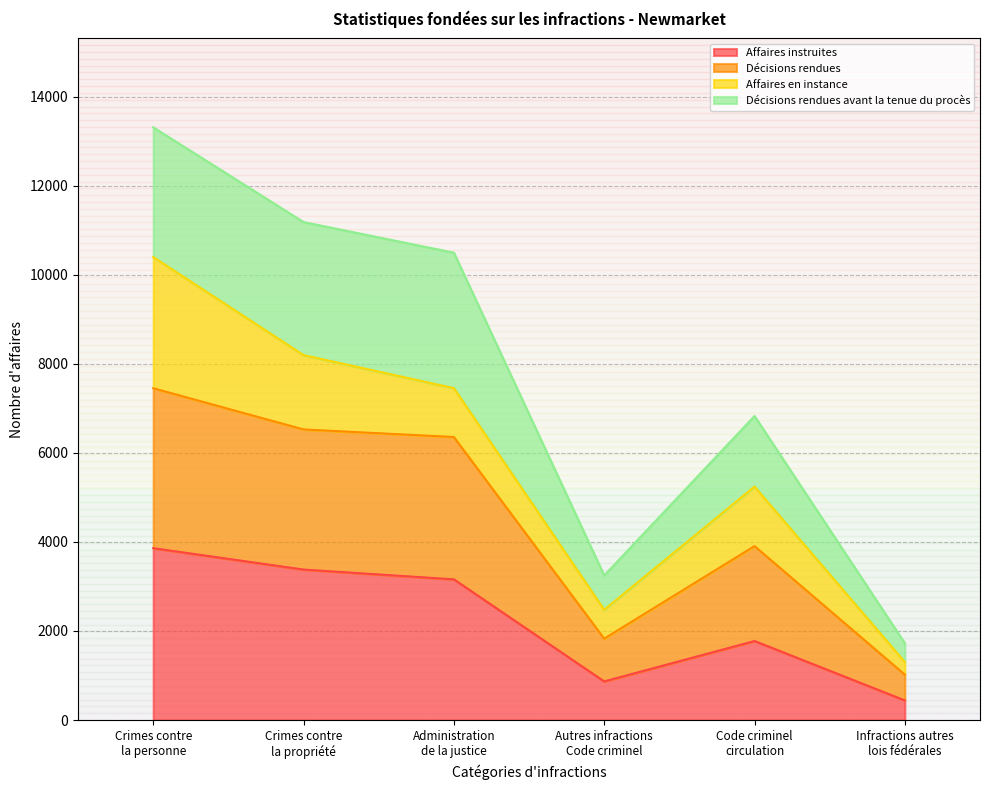

What is the minimum value for Affaires instruites?

440